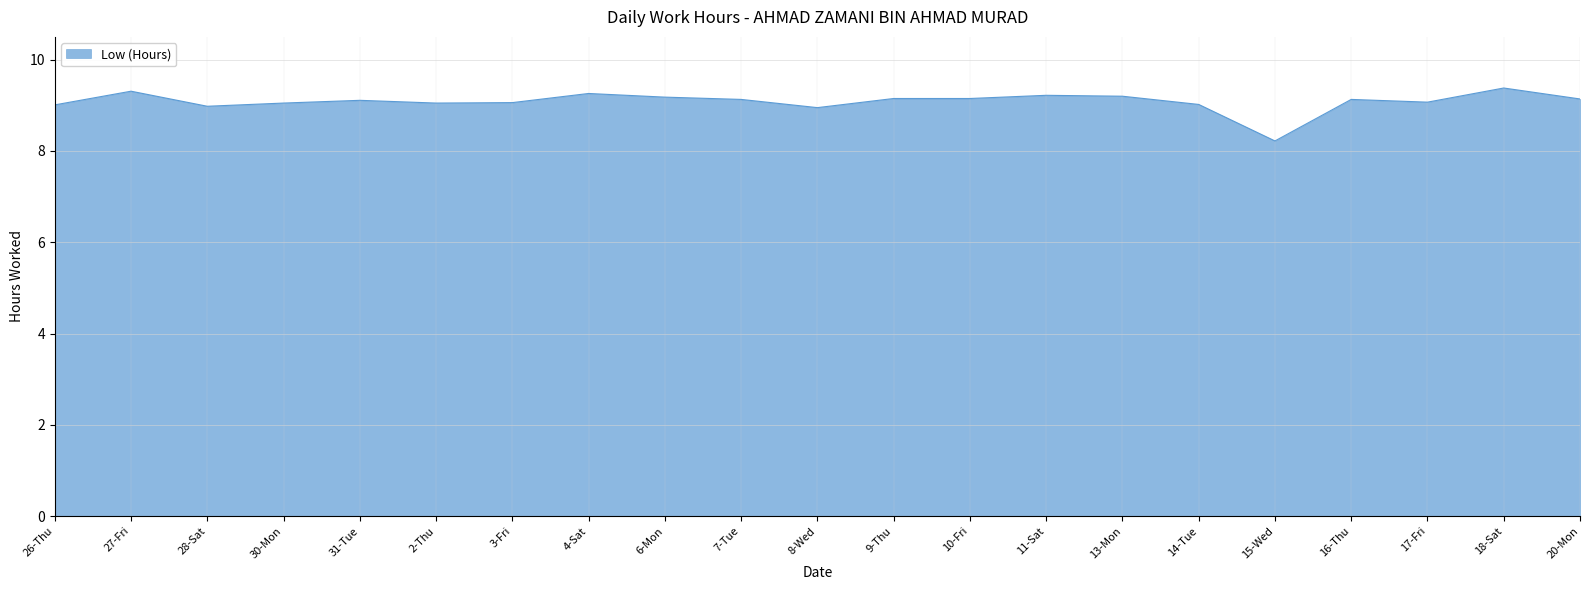

True or false: the data shows 9.0 at 28-Sat.

True